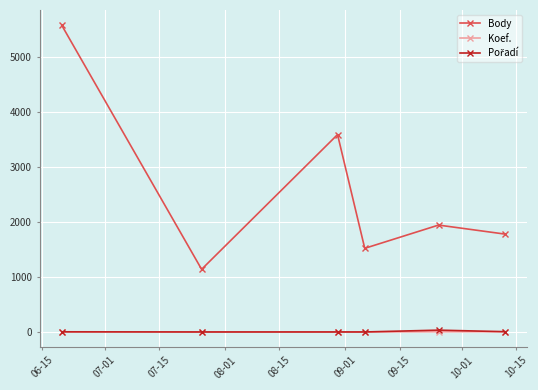

What is the greatest value displayed?

5582